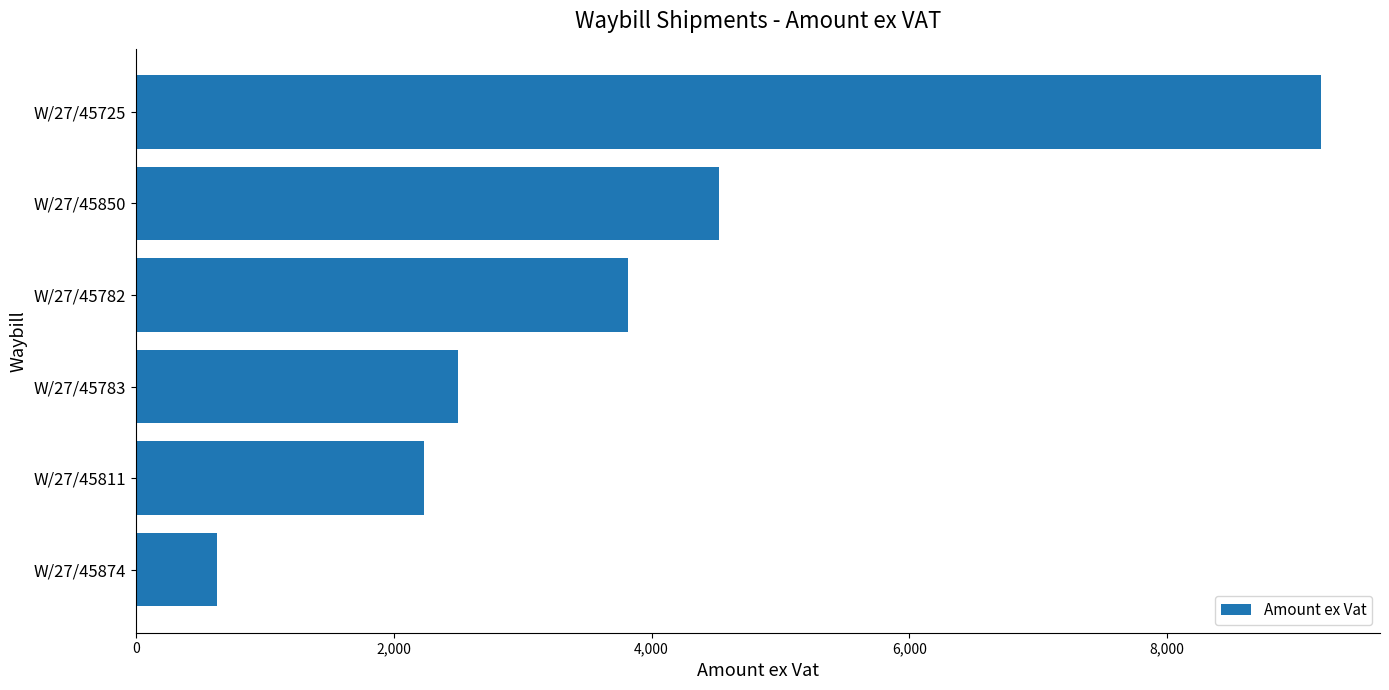

What is the minimum value shown in the chart?

628.8